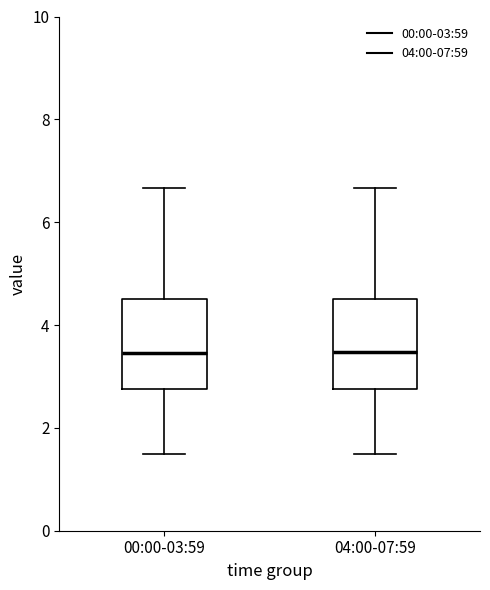

Reading left to right, read every box against the y-axis: the position of its median line, the range the box covers, and the ends of its whiskers. The values are not printed on the chart, so give them approximately, as read against the axis.

00:00-03:59: median 3.4, box 2.8 to 4.6, whiskers 1.6 to 6.6
04:00-07:59: median 3.4, box 2.8 to 4.6, whiskers 1.6 to 6.6